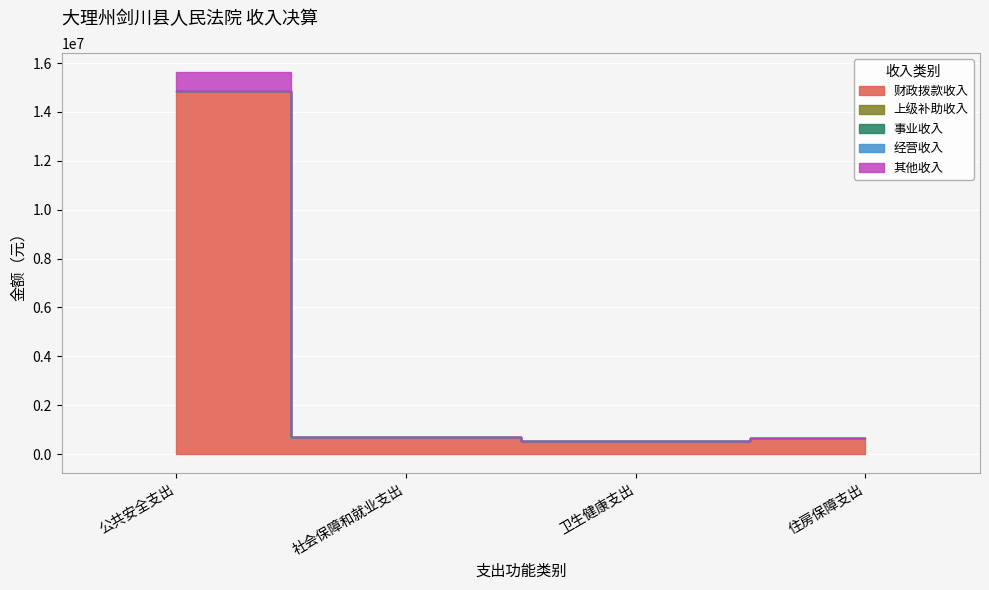

What is the sum of all 财政拨款收入 values?

16785074.9